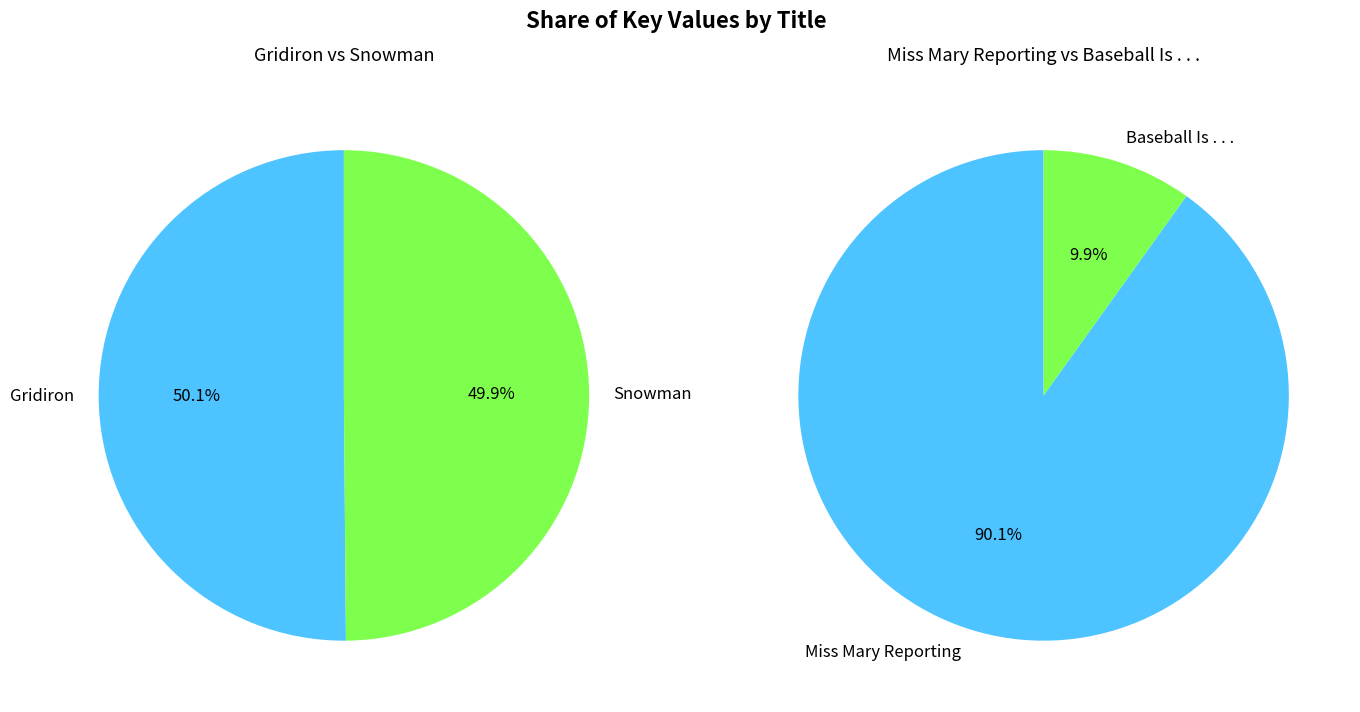

Rank the categories by value from highest to lowest.

Gridiron, Snowman, Miss Mary Reporting, Baseball Is . . .